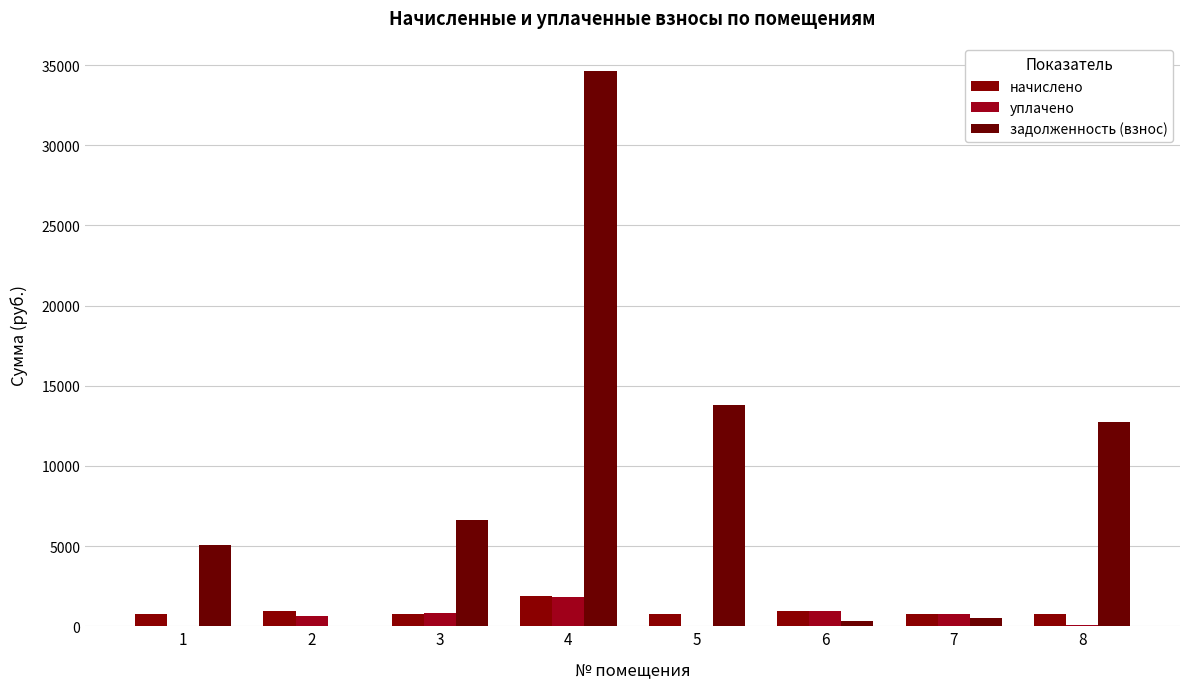

The value of уплачено at 2 is 642.8. True or false?

True